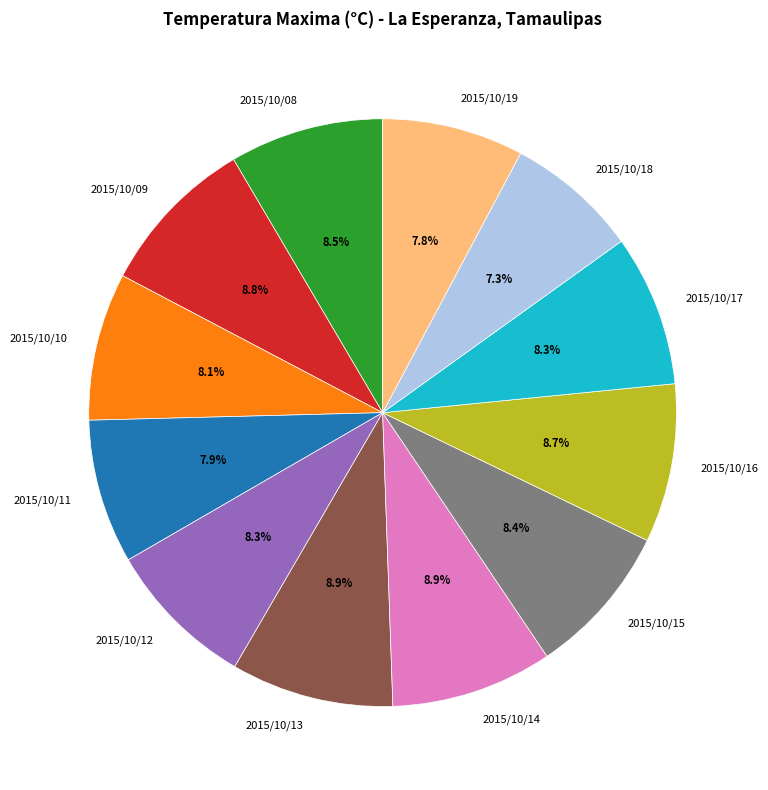

Combined, do 2015/10/13 and 2015/10/14 account for over 50%?

No